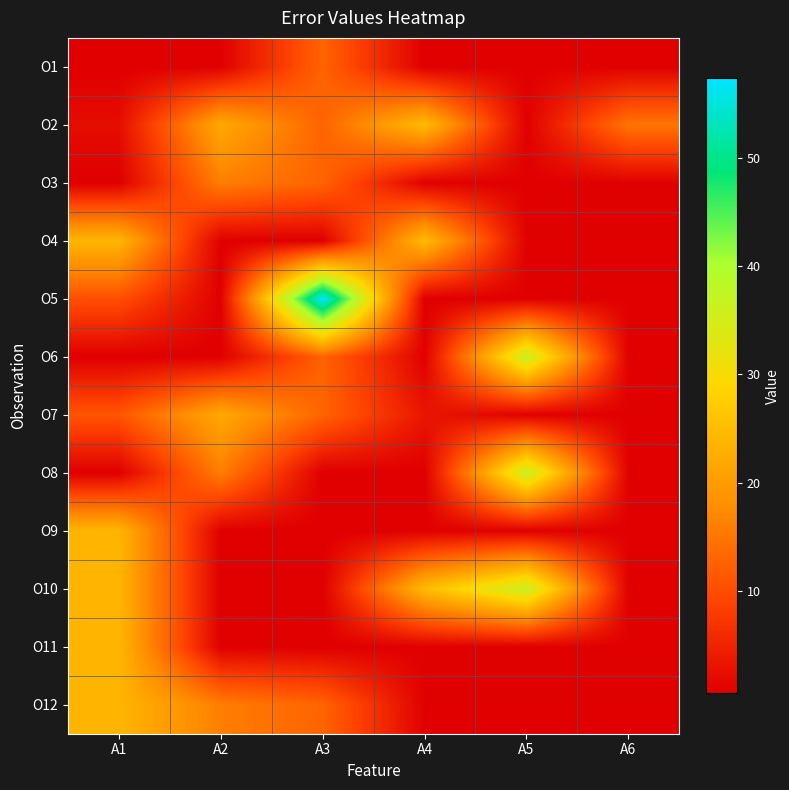

Rank the series by their maximum value, from lowest to highest.

O1, O3, O7, O9, O11, O12, O4, O2, O6, O10, O8, O5